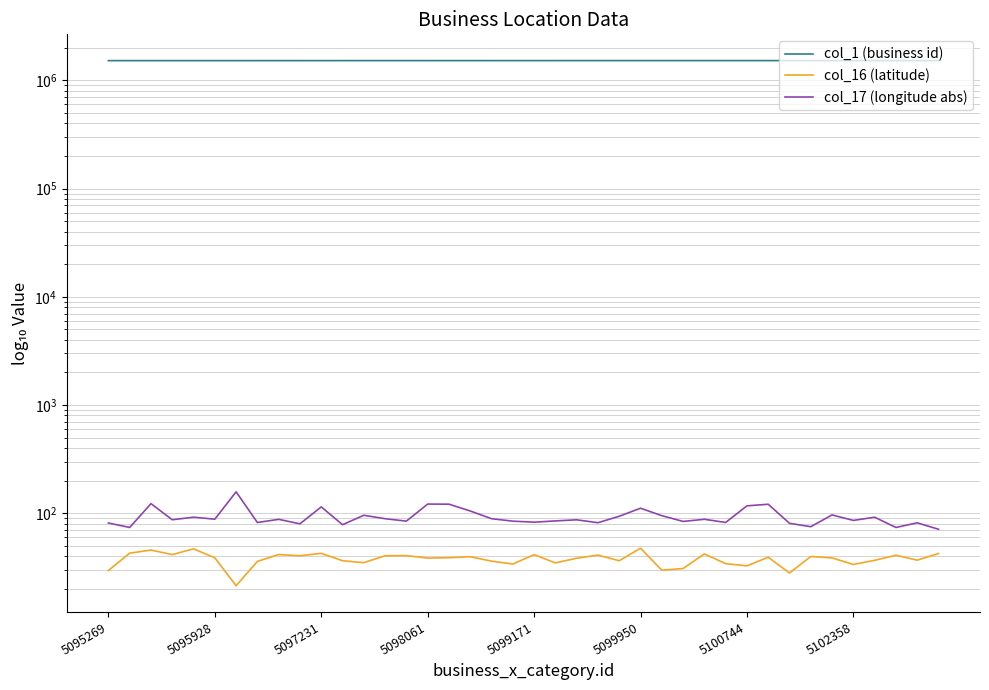

Where does the col_1 (business id) series first go above 1522117?

21